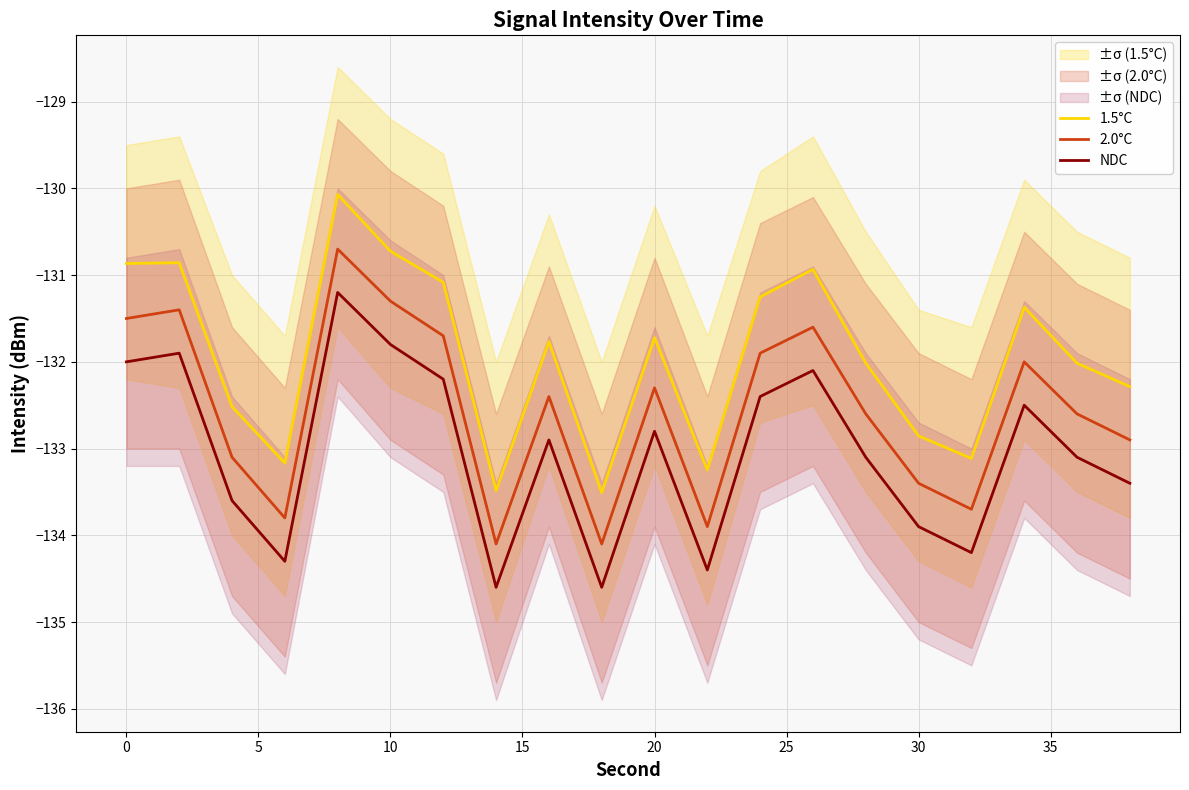

At which label does 2.0°C first exceed -132?

0